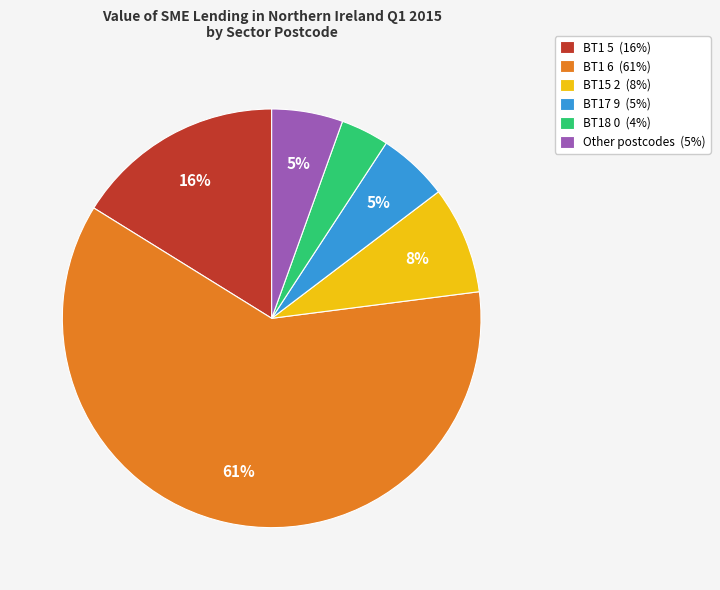

Is the sum of BT1 5 (16%) and BT1 6 (61%) greater than half?

Yes